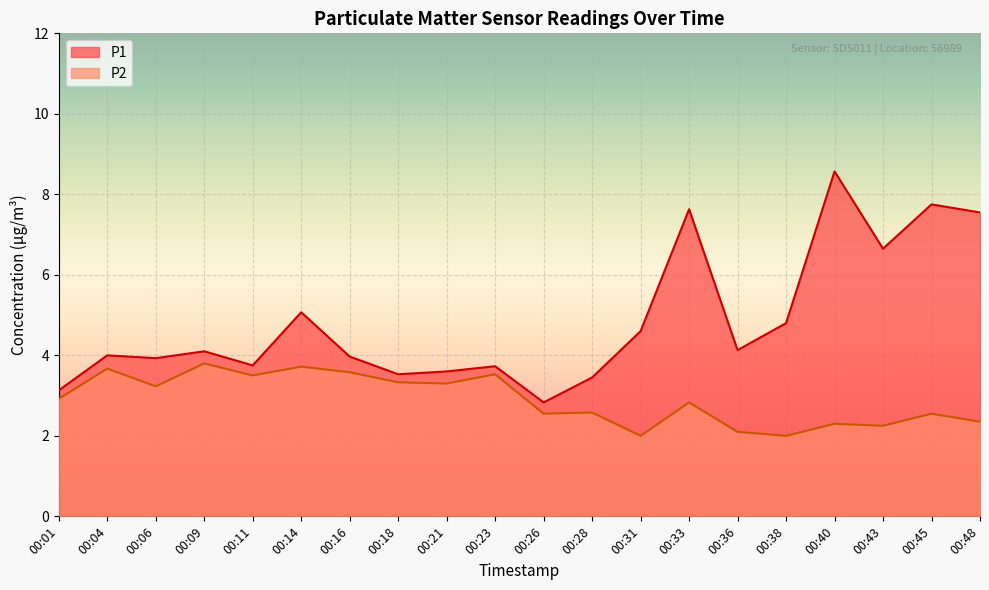

What is the value of the P2 point at the 4th from the left?

3.8